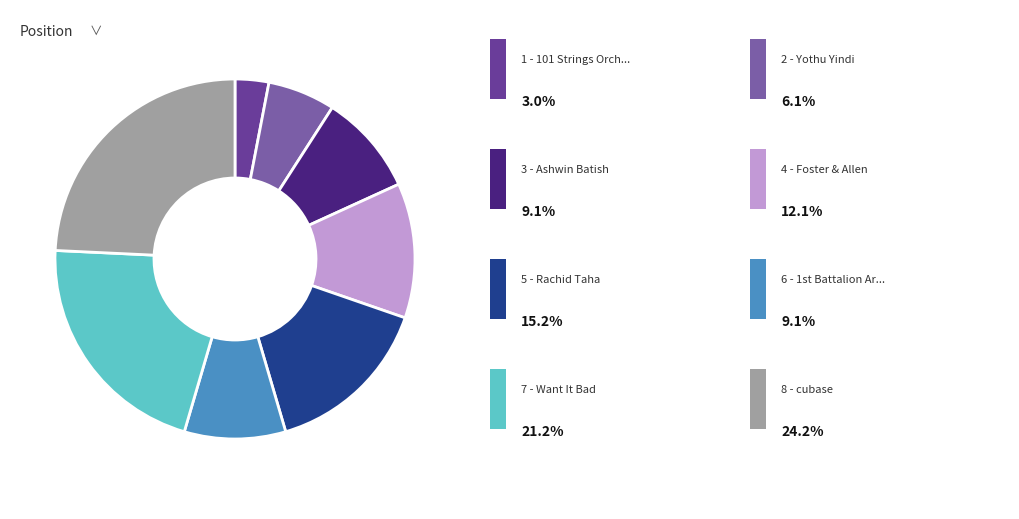

To the nearest percent, what is the difference between the largest and smallest slice percentages?

21%